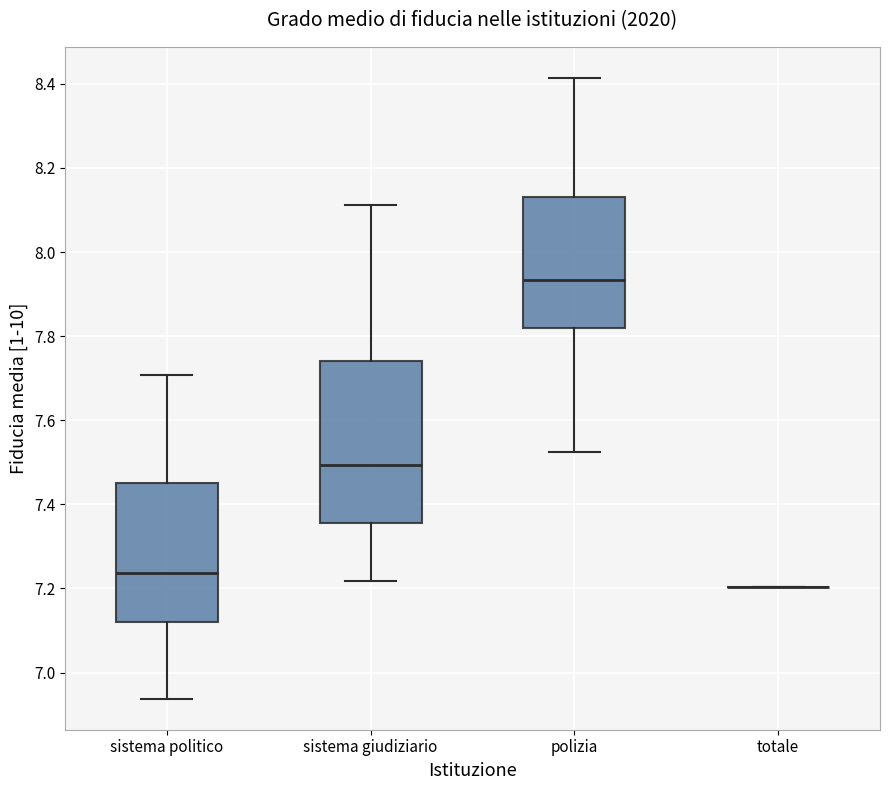

Reading left to right, read every box against the y-axis: the position of its median line, the range the box covers, and the ends of its whiskers. The values are not printed on the chart, so give them approximately, as read against the axis.

sistema politico: median 7.24, box 7.12 to 7.46, whiskers 6.94 to 7.70
sistema giudiziario: median 7.50, box 7.36 to 7.74, whiskers 7.22 to 8.12
polizia: median 7.94, box 7.82 to 8.12, whiskers 7.52 to 8.42
totale: box collapsed to a line at 7.20, whiskers 7.20 to 7.20